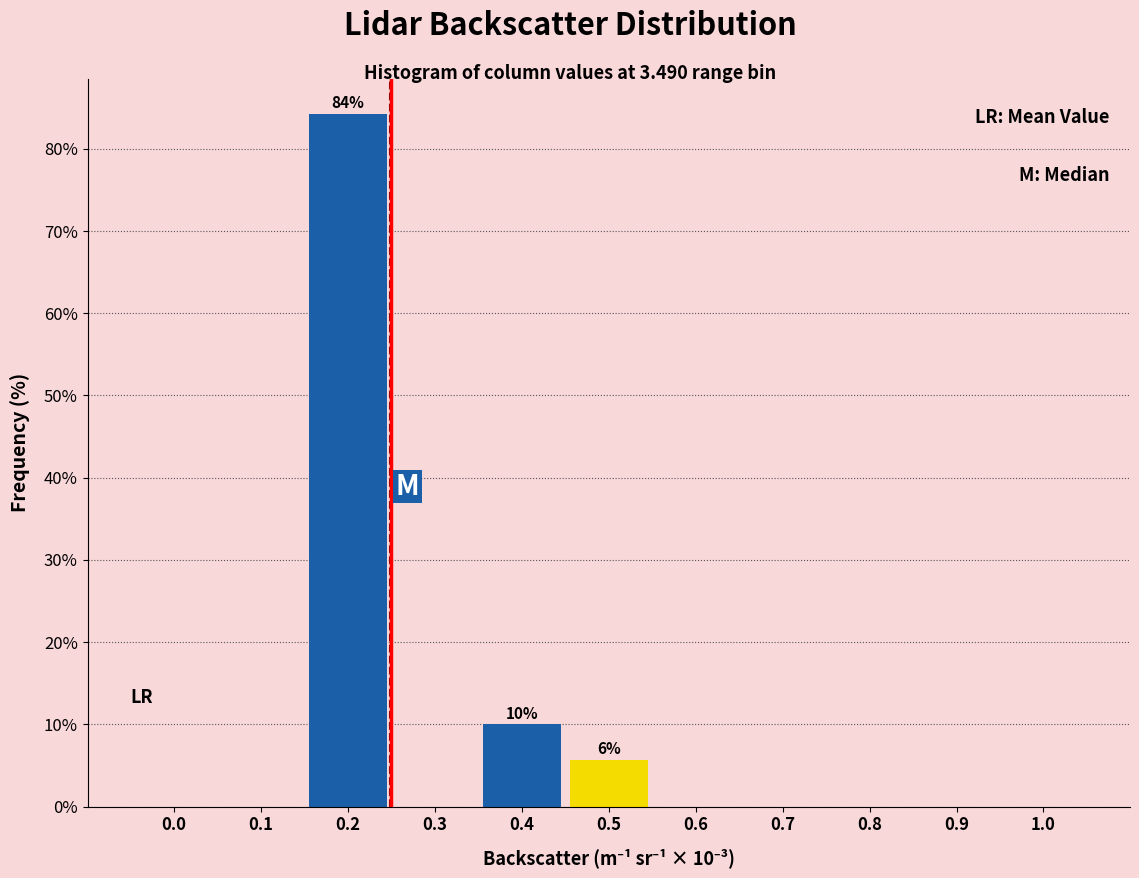

Reading left to right, extract all data points from this chart.

0.0=0.0	0.1=0.0	0.2=84.3	0.3=0.0	0.4=10.0	0.5=5.7	0.6=0.0	0.7=0.0	0.8=0.0	0.9=0.0	1.0=0.0